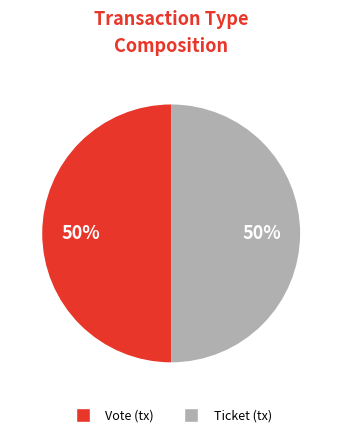

Combined, do Ticket and Vote account for over 50%?

Yes